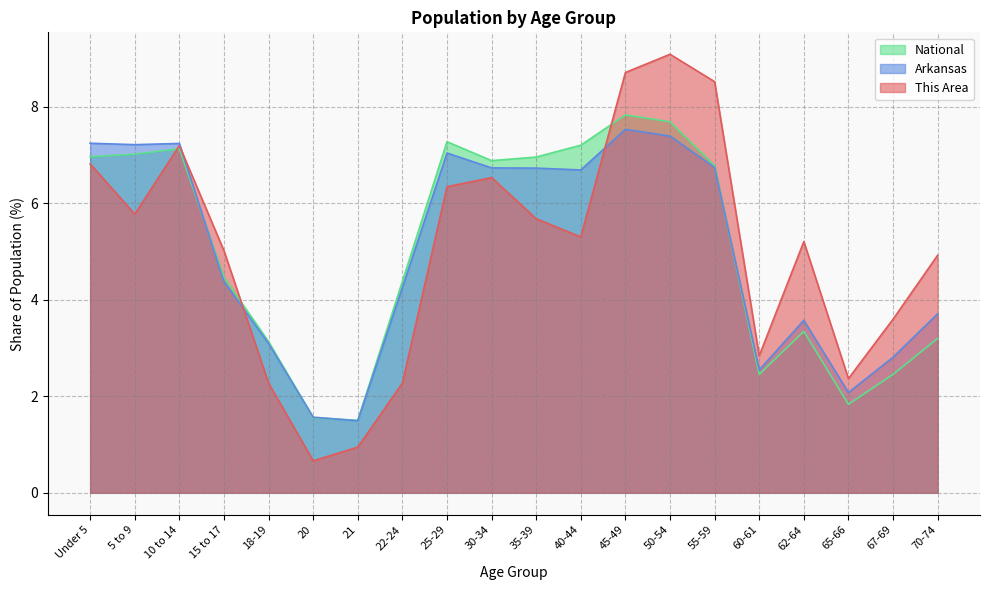

Where is National nearest to the value 4?

22-24